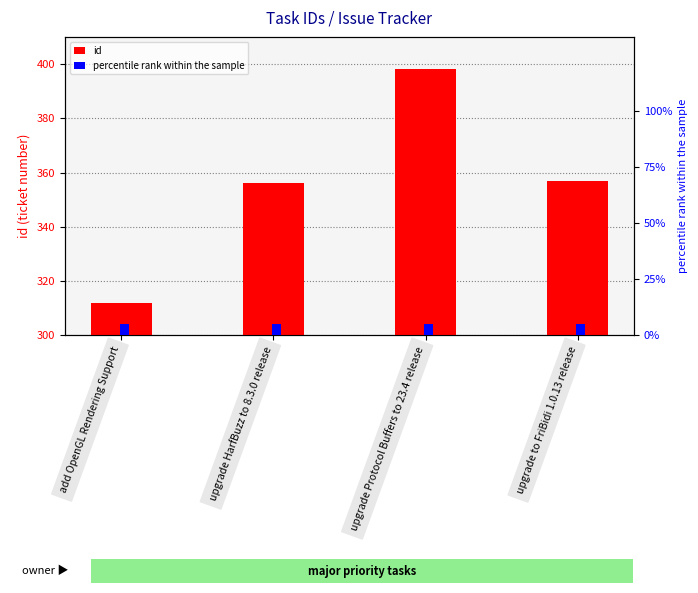

Which category has the lowest value in the id series?

add OpenGL Rendering Support